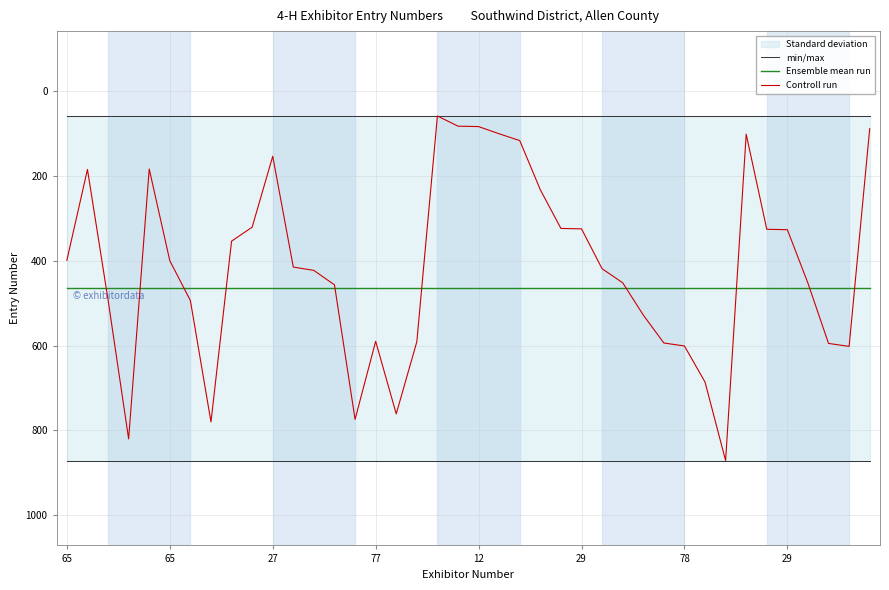

Is it true that min/max equals 16 at 37?

False